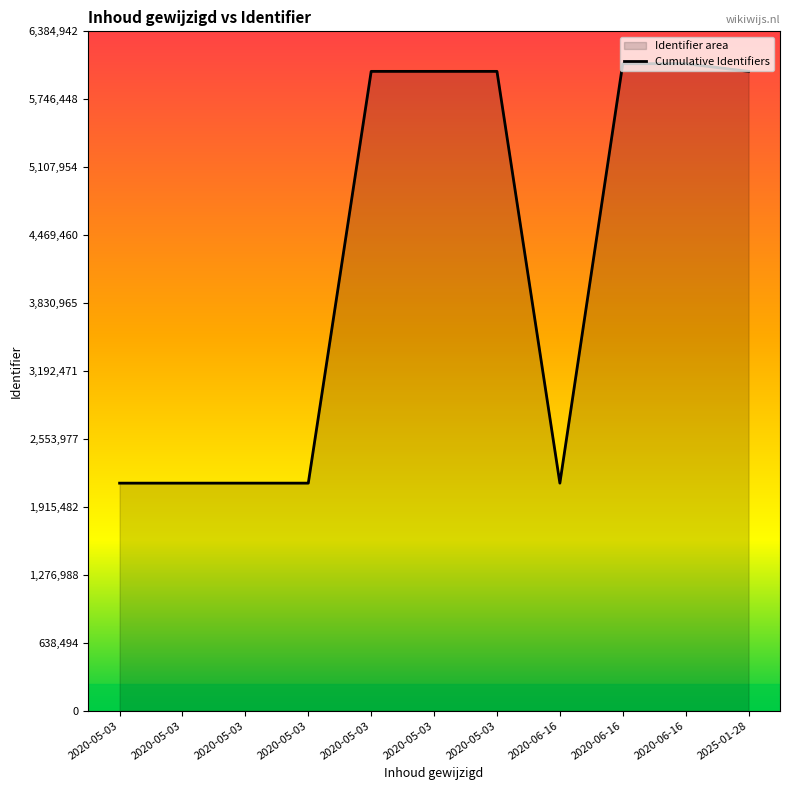

What is the average value?

4262697